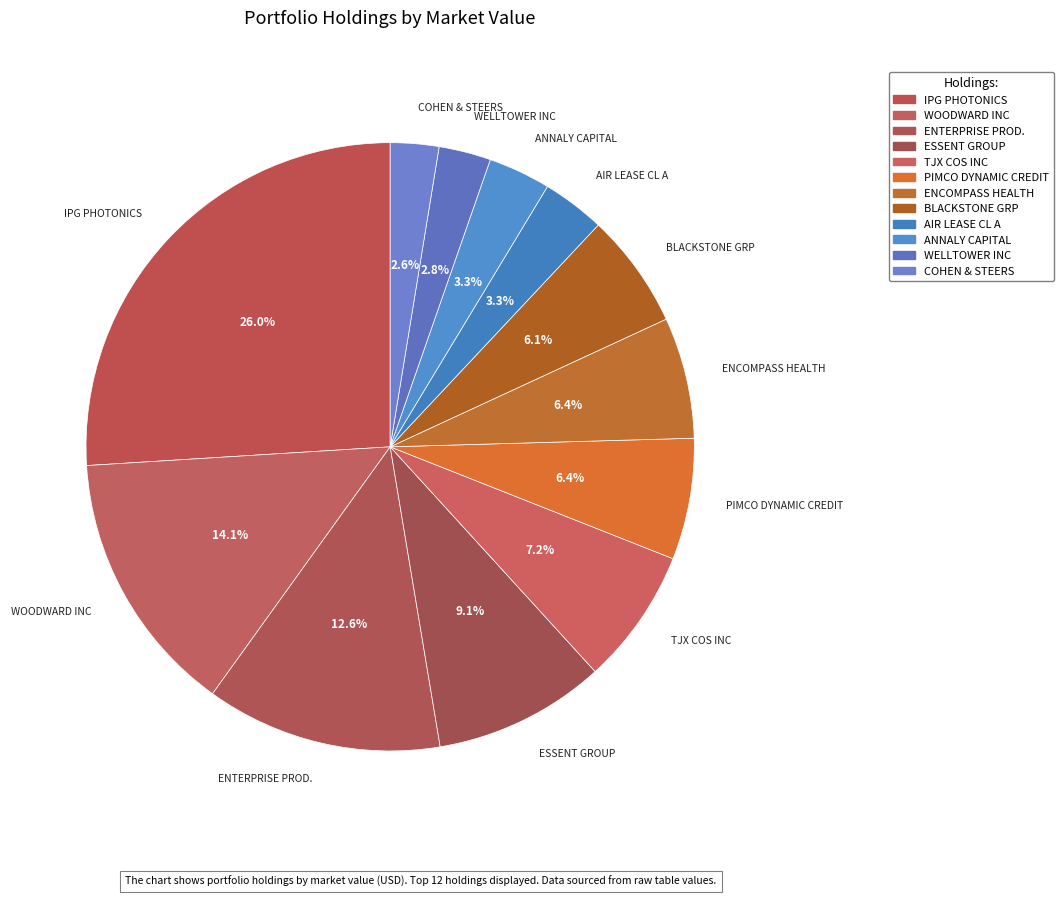

To the nearest percent, what percentage of the pie is WOODWARD INC?

14%